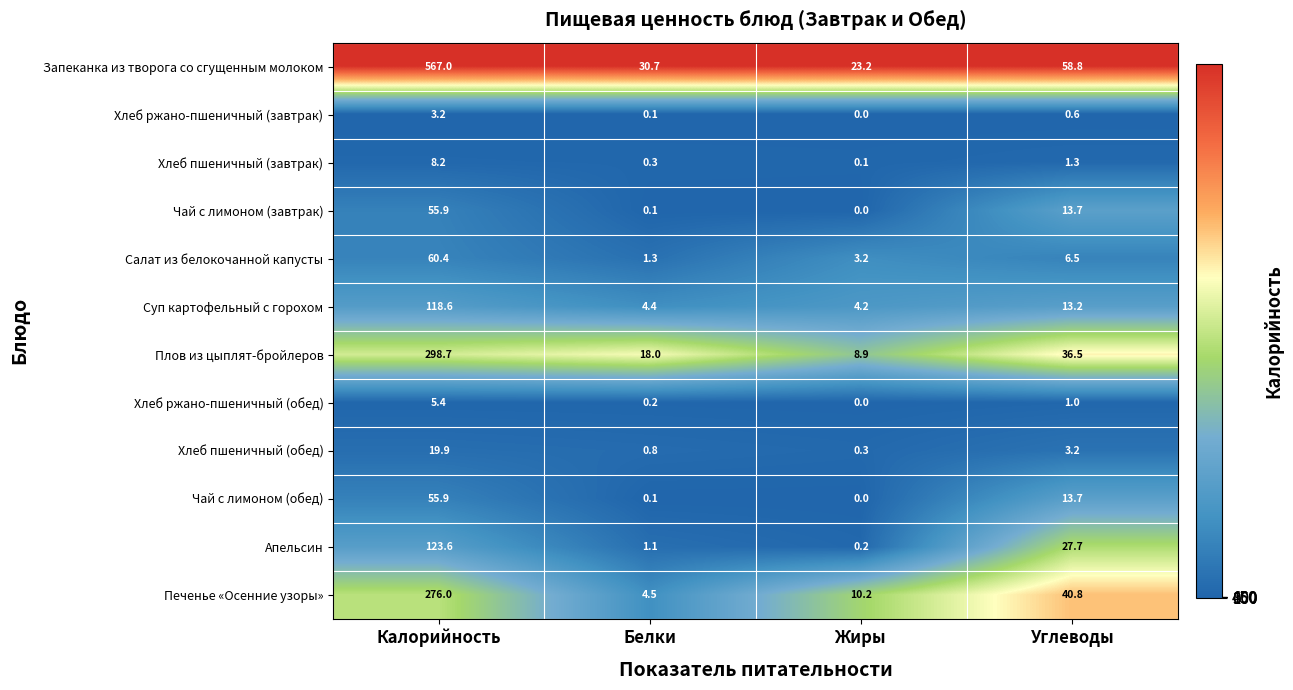

Is it true that Салат из белокочанной капусты equals 60.4 at Калорийность?

True